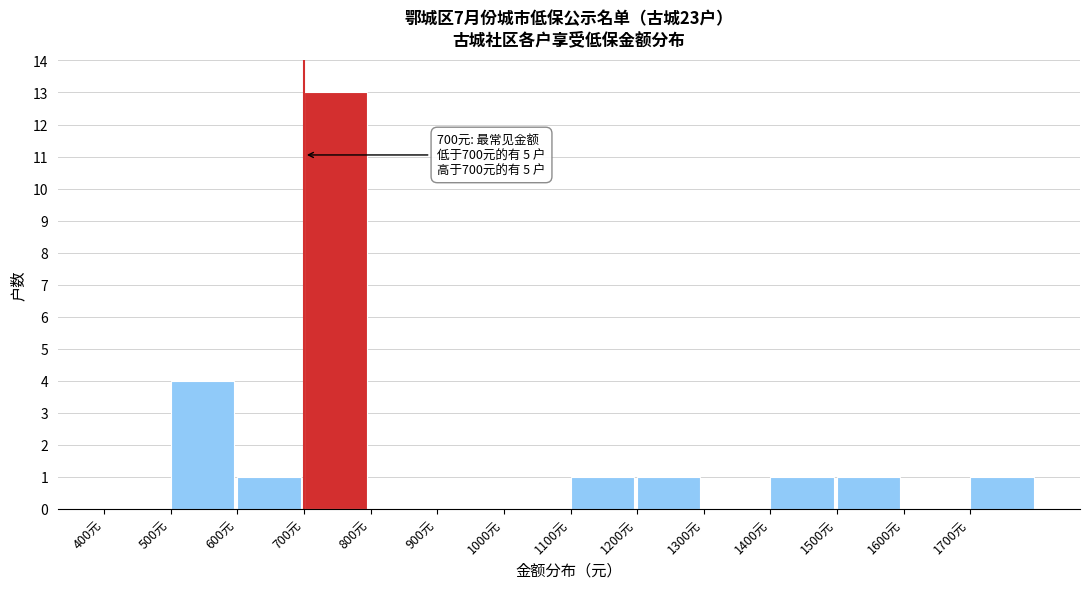

Over which range of the x-axis is the bar tallest?

700 to 800